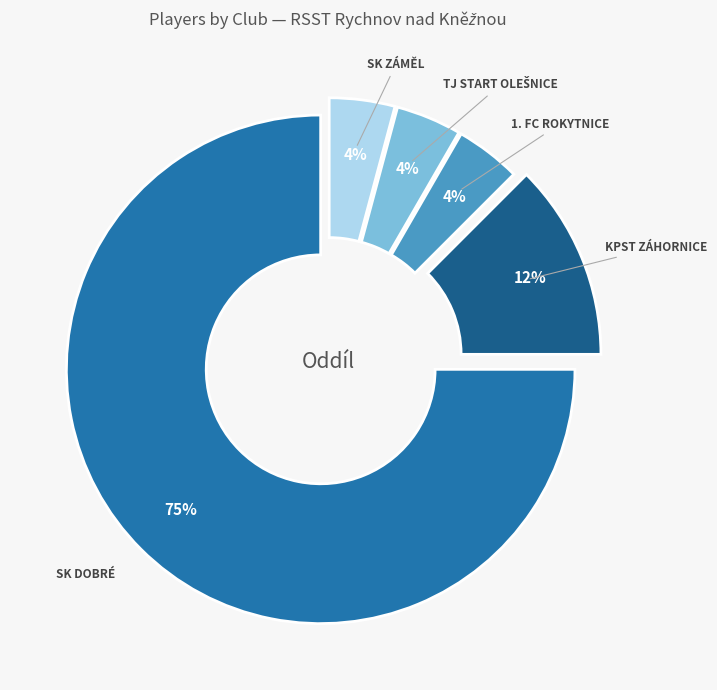

How many slices are in this pie chart?

5